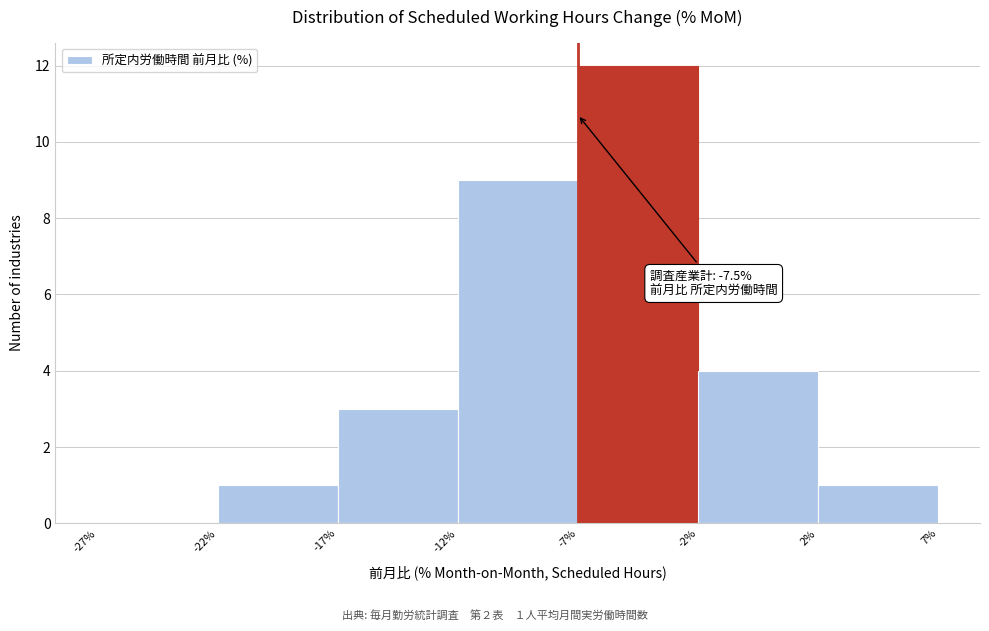

Reading left to right, what are all the values shown in this chart?

-27%=0	-22%=1	-17%=3	-12%=9	-7%=12	-2%=4	2%=1